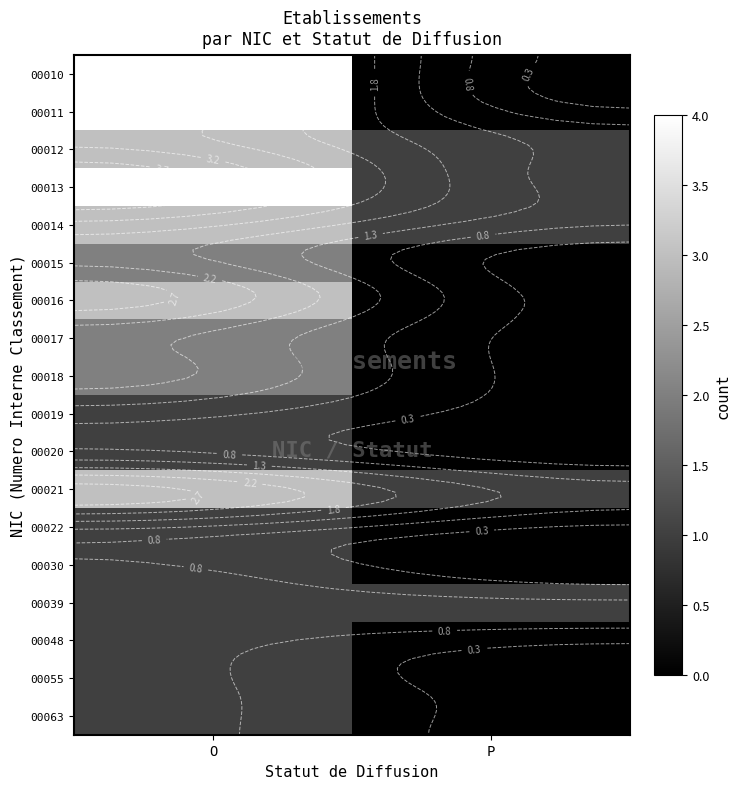

What is the total value across all series at O?

38